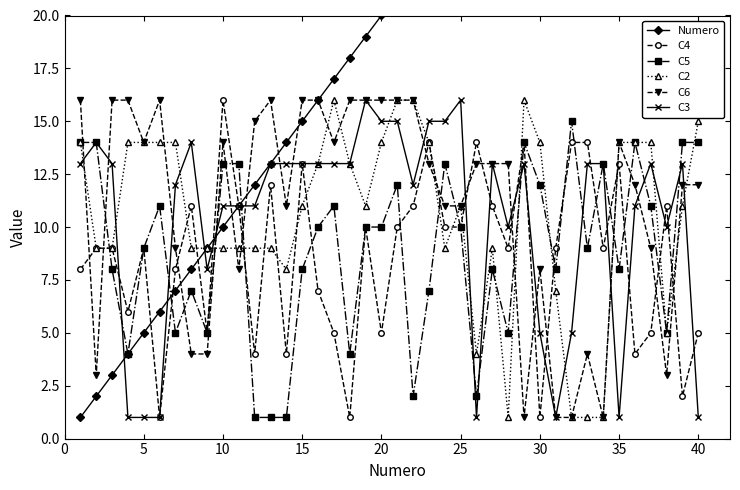

Is the value of C6 at 10 greater than the value of C4 at 5?

Yes